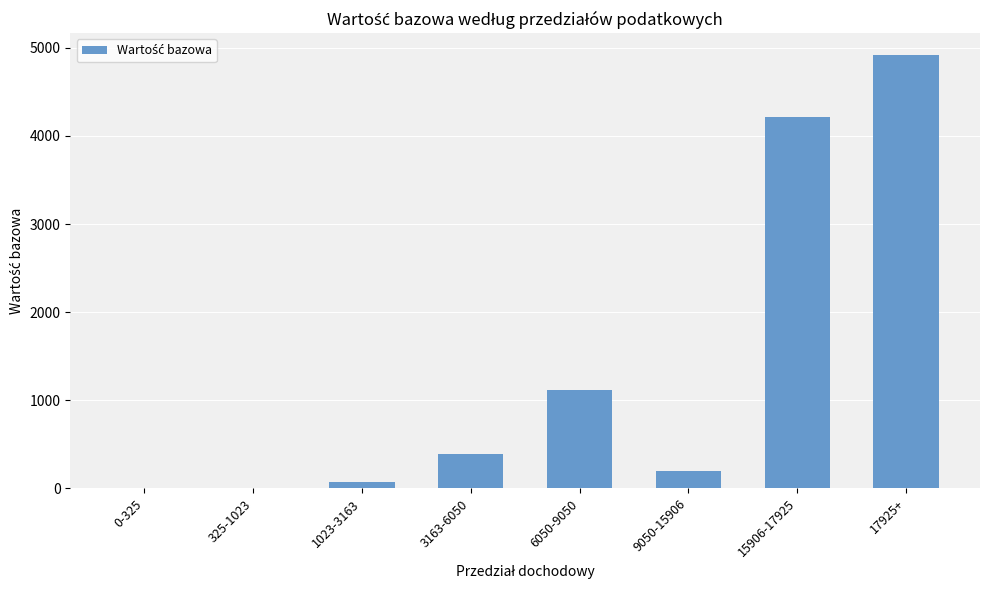

Where is the data nearest to the value 2460?

6050-9050